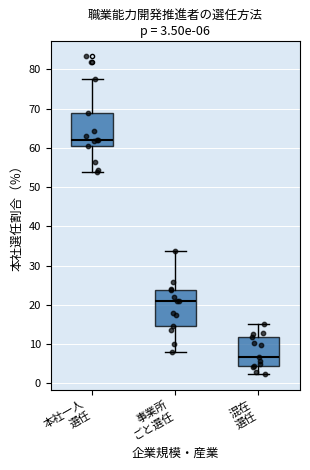

Which box has the lowest median line?

混在 選任